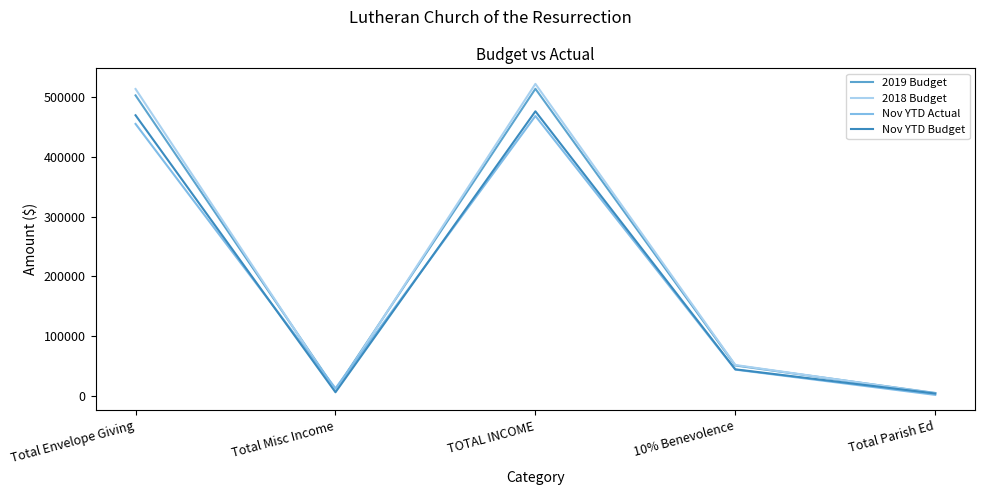

What is the maximum value shown in the chart?

521500.0